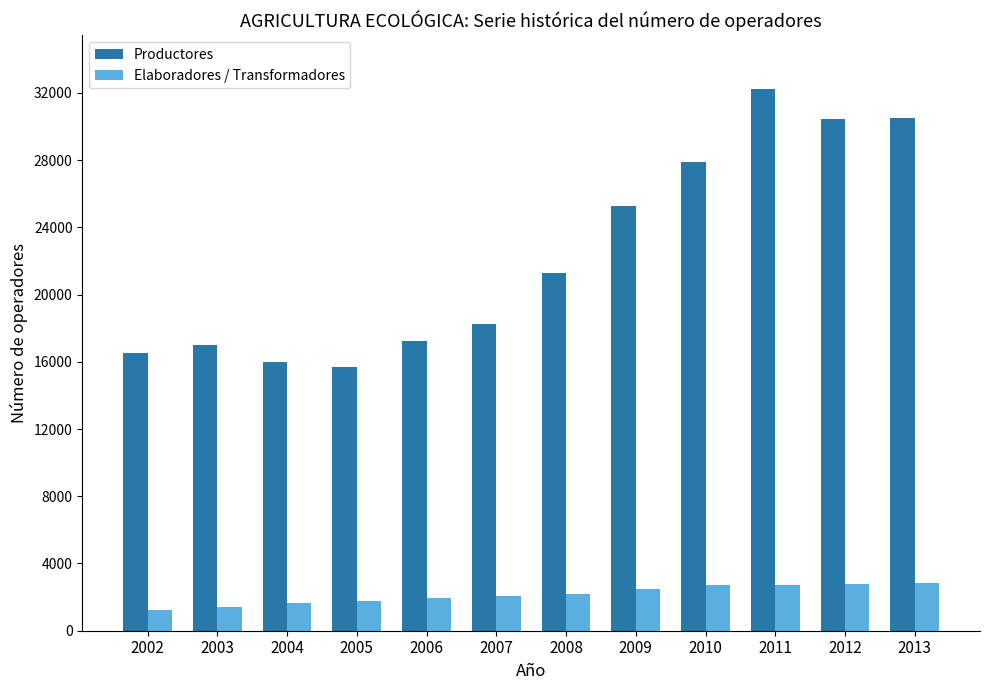

List the series in order of their overall mean, lowest first.

Elaboradores / Transformadores, Productores